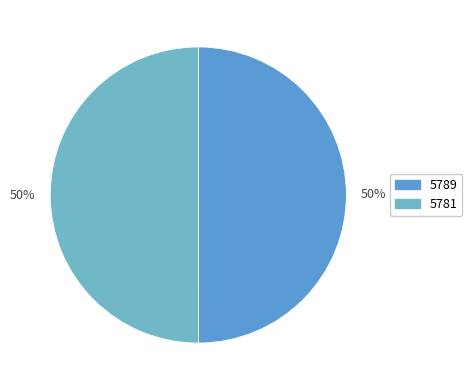

To the nearest percent, what percentage of the pie is 5781?

50%